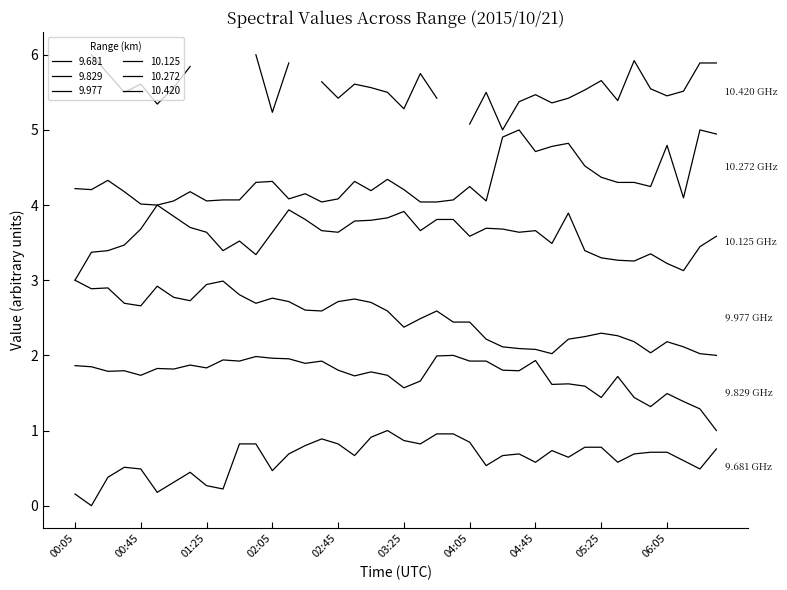

What position from the right is 00:05?

40